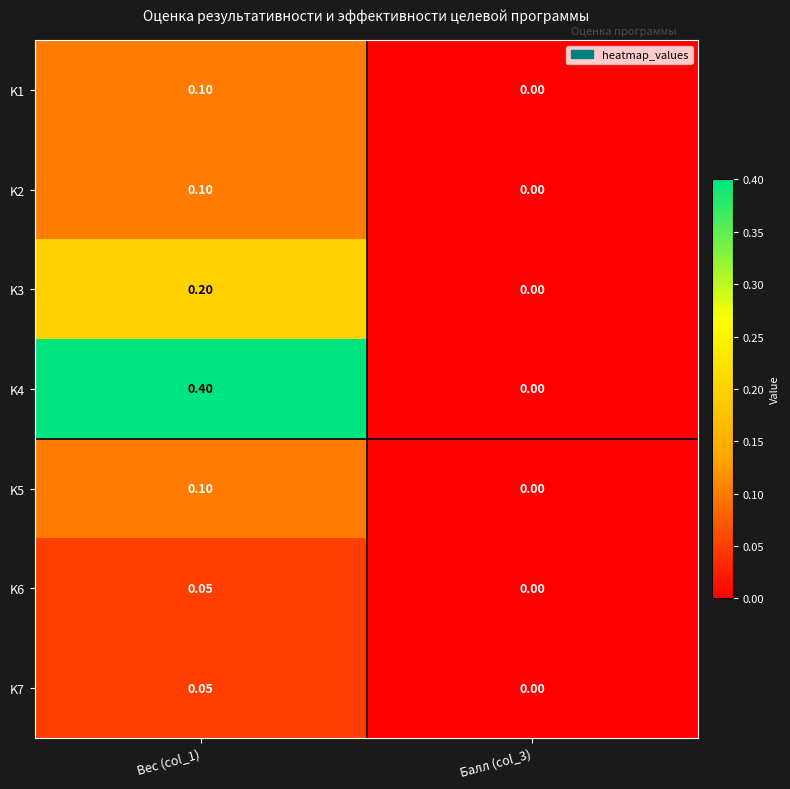

Which series has the largest total across all categories?

K4